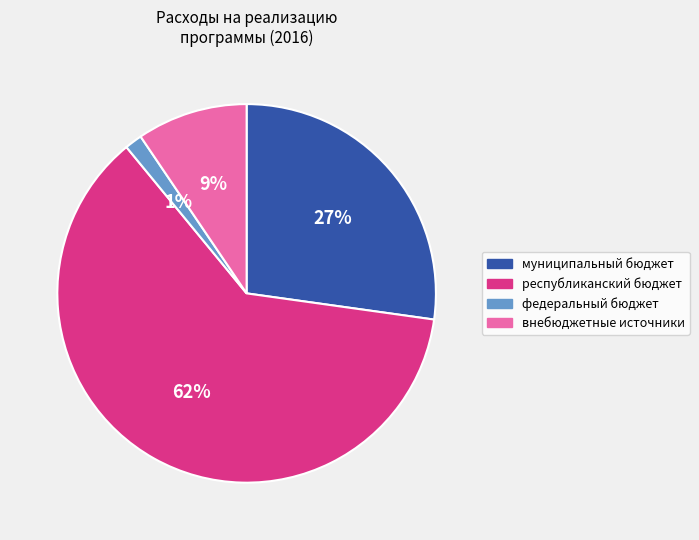

Rank the categories by value from lowest to highest.

федеральный бюджет, внебюджетные источники, муниципальный бюджет, республиканский бюджет